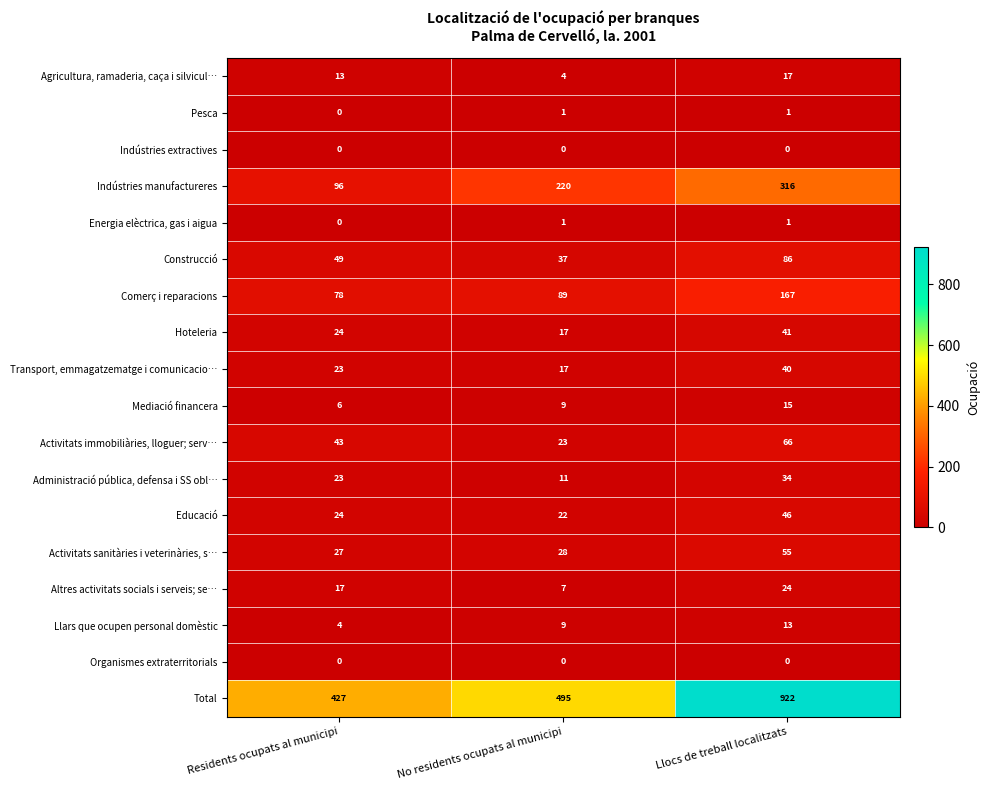

Count the Mediació financera values in the range 6 to 15.

3